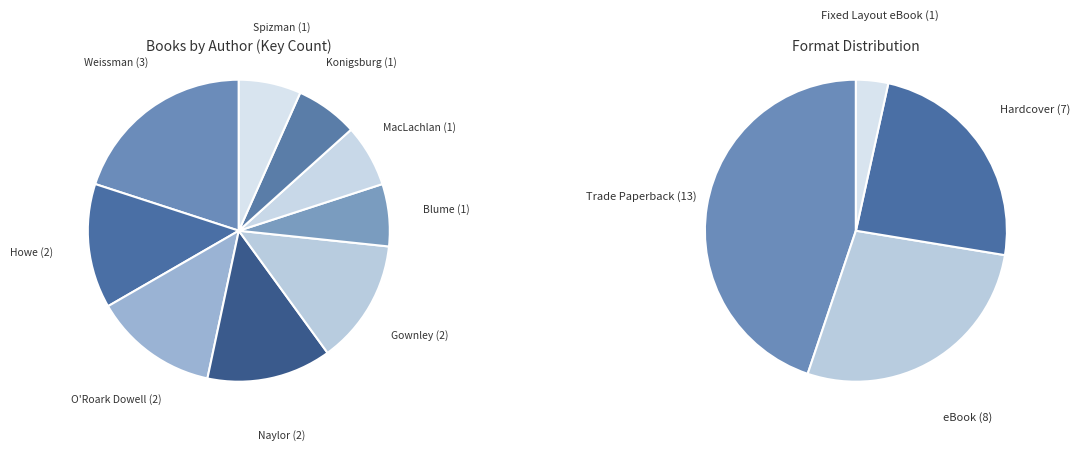

How many slices are in this pie chart?

9